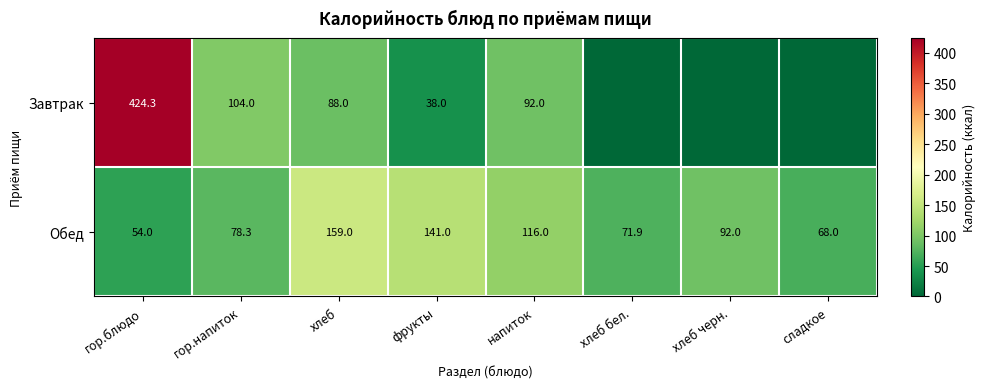

What is the total value across all series at гор.блюдо?

478.3